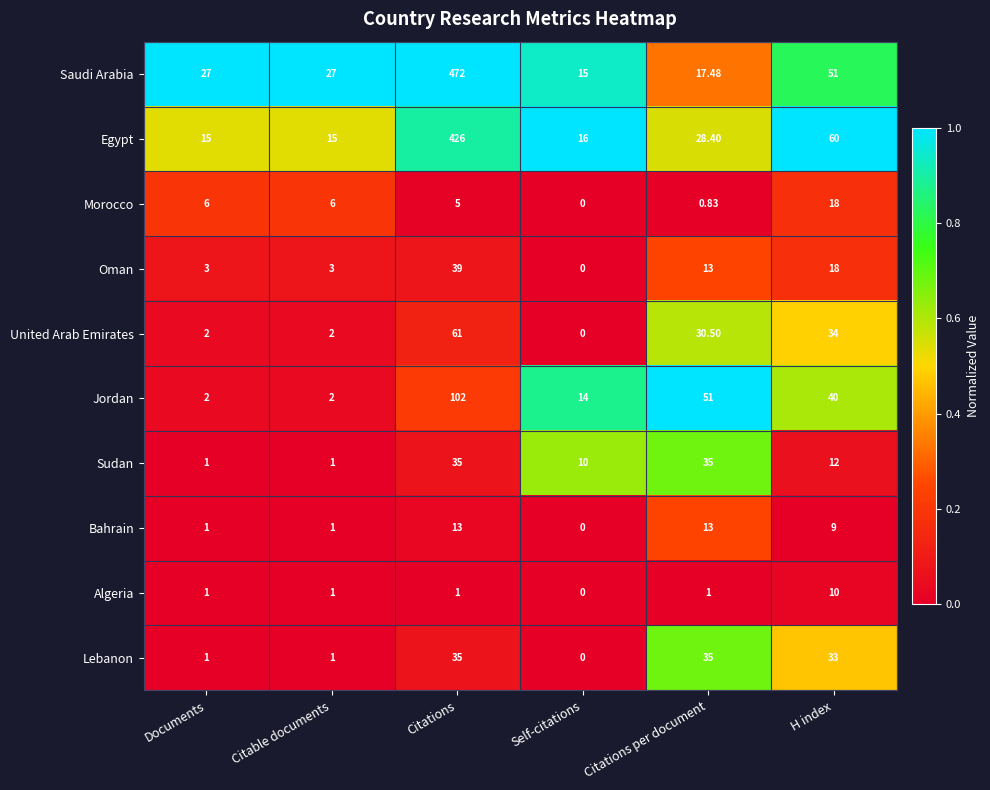

Which label corresponds to the smallest value in the chart?

Self-citations